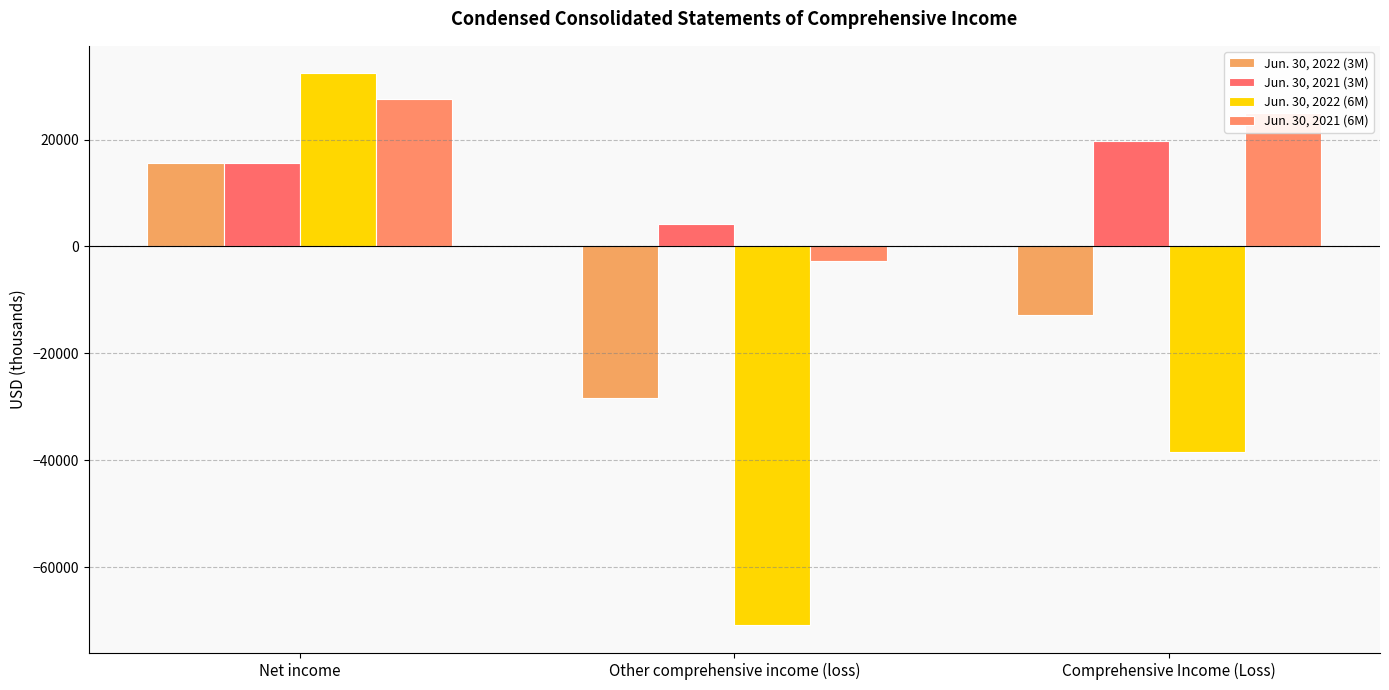

Between Net income and Comprehensive Income (Loss), which series saw the biggest shift?

Jun. 30, 2022 (6M)